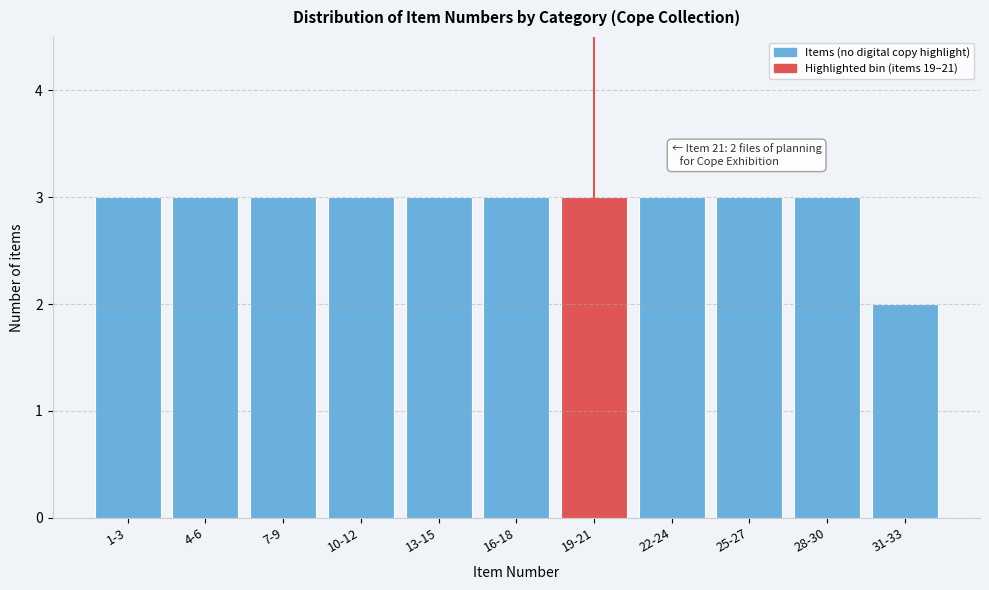

Reading left to right, what are all the values shown in this chart?

1-3=3	4-6=3	7-9=3	10-12=3	13-15=3	16-18=3	19-21=3	22-24=3	25-27=3	28-30=3	31-33=2